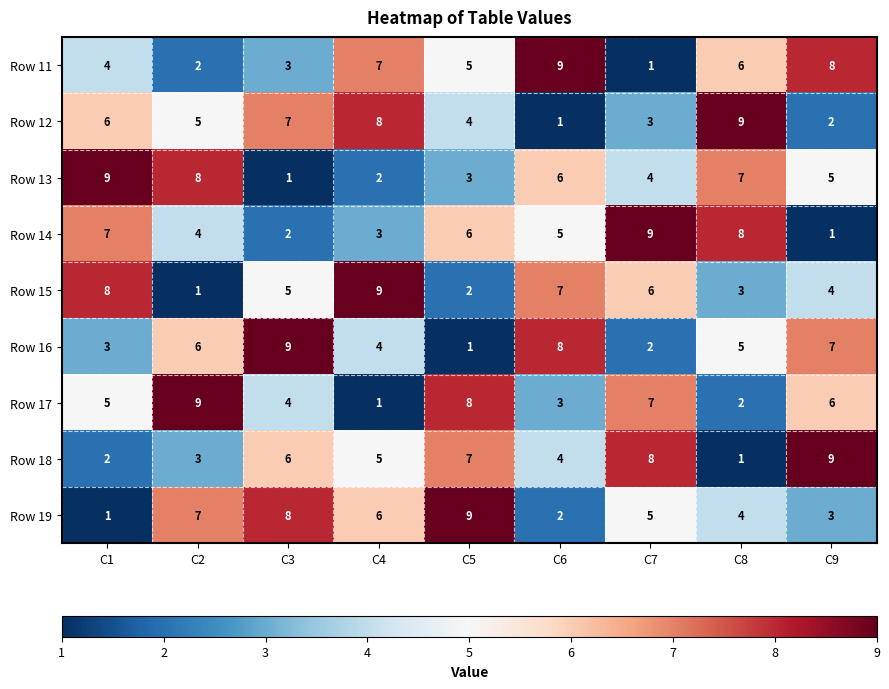

At C6, list the series in order from largest to smallest.

Row 11, Row 16, Row 15, Row 13, Row 14, Row 18, Row 17, Row 19, Row 12